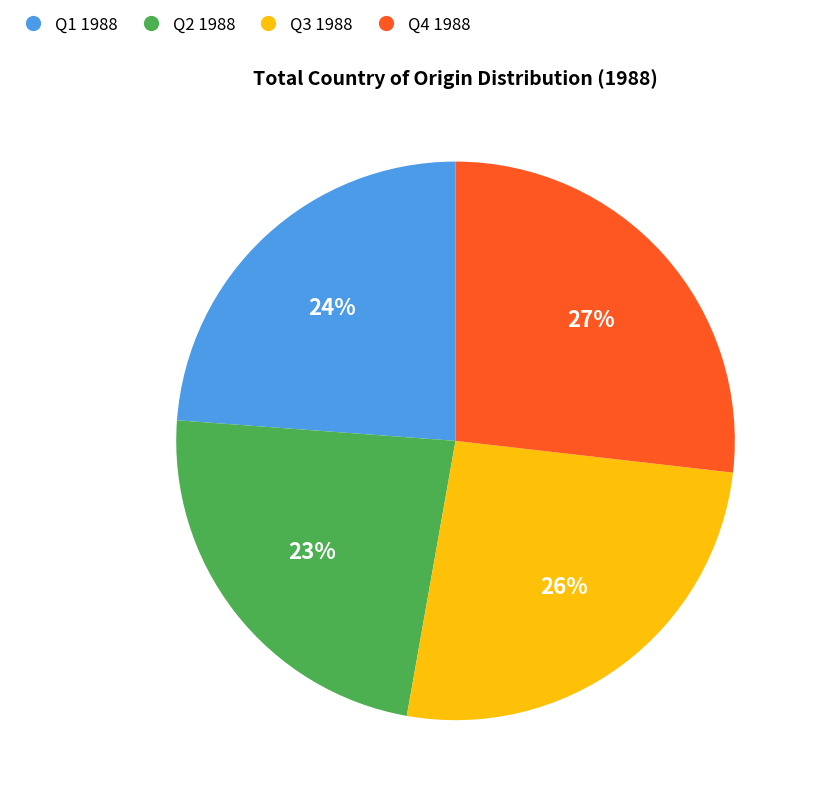

How many slices are in this pie chart?

4